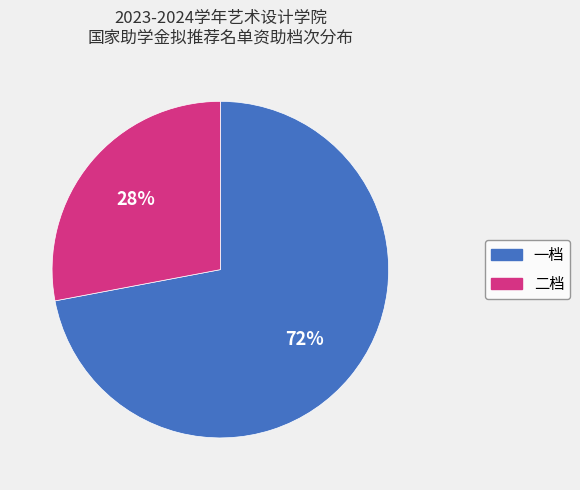

True or false: 一档 accounts for 83% of the total.

False